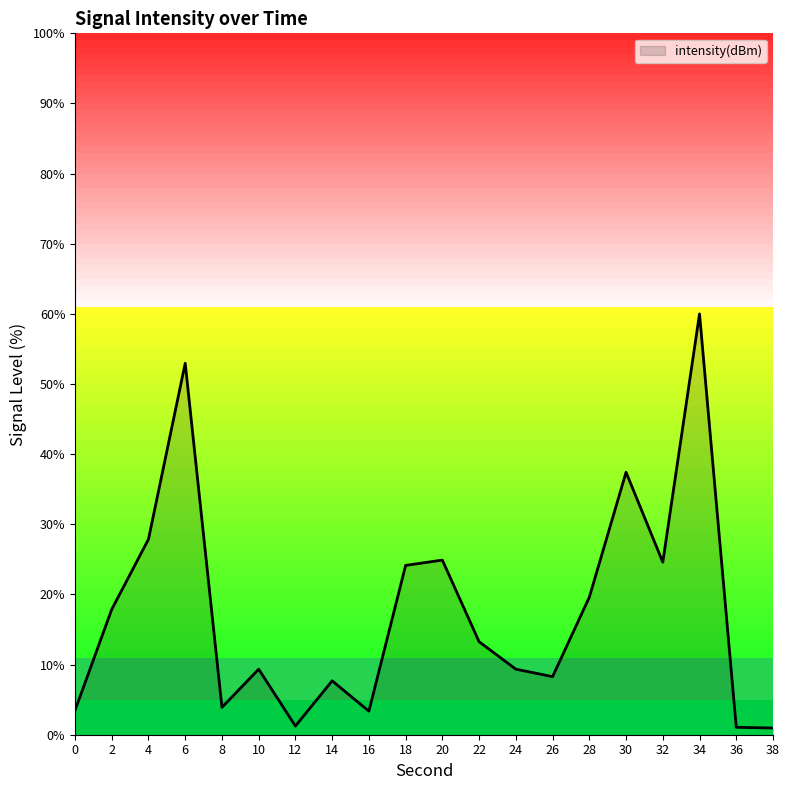

True or false: the data shows 13.1 at 24.

False